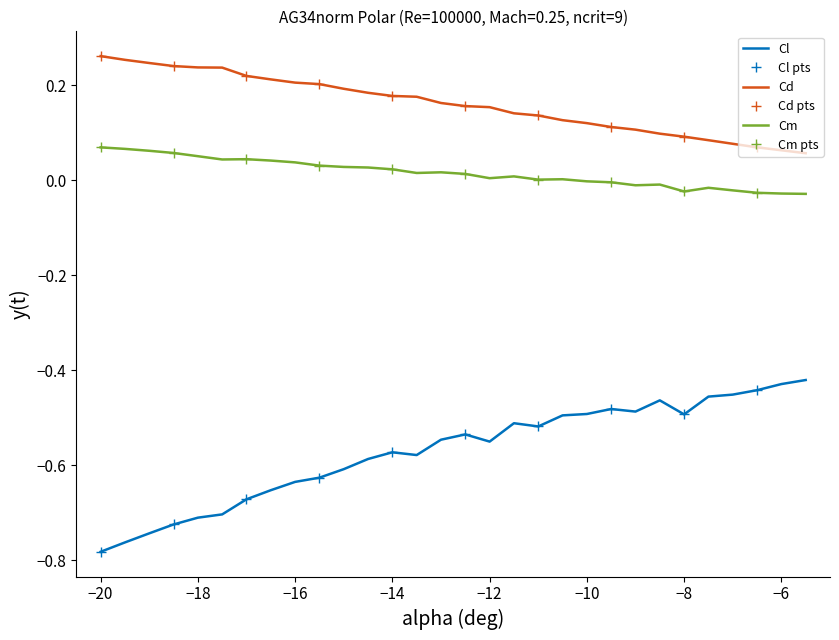

What is the average value of the Cl series?

-0.6